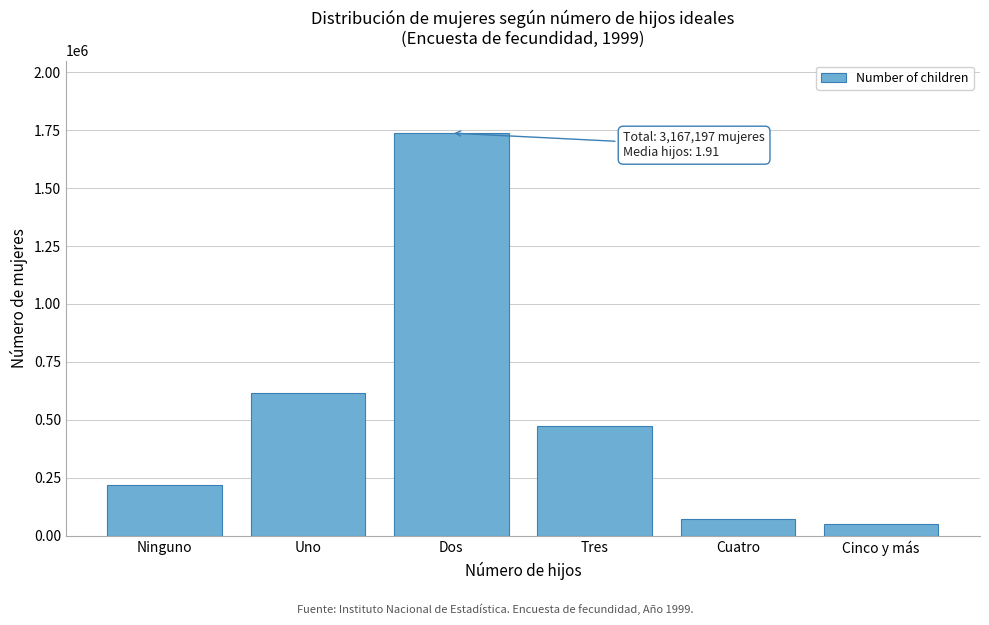

Reading left to right, what are all the values shown in this chart?

Ninguno=219288	Uno=617065	Dos=1737616	Tres=473736	Cuatro=70290	Cinco y más=49201